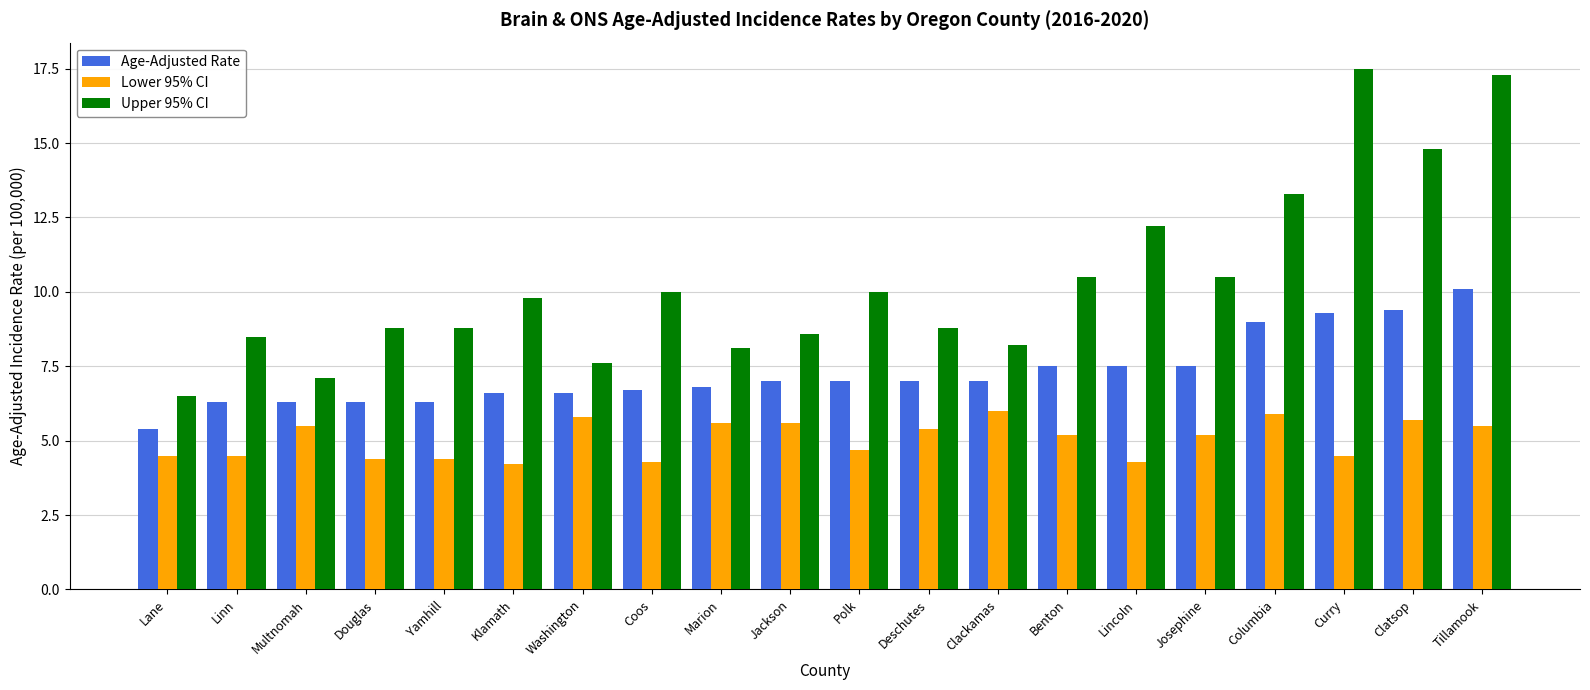

List the series in order of their overall mean, lowest first.

Lower 95% CI, Age-Adjusted Rate, Upper 95% CI